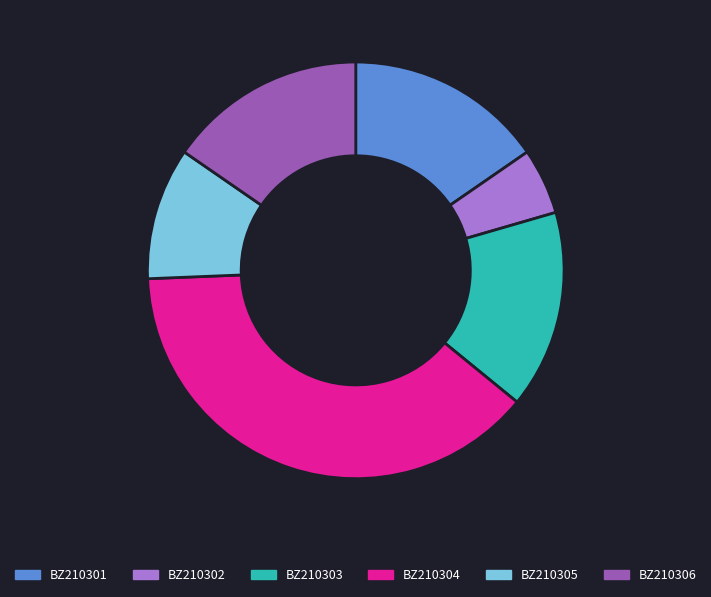

Is BZ210305 the majority of the pie?

No